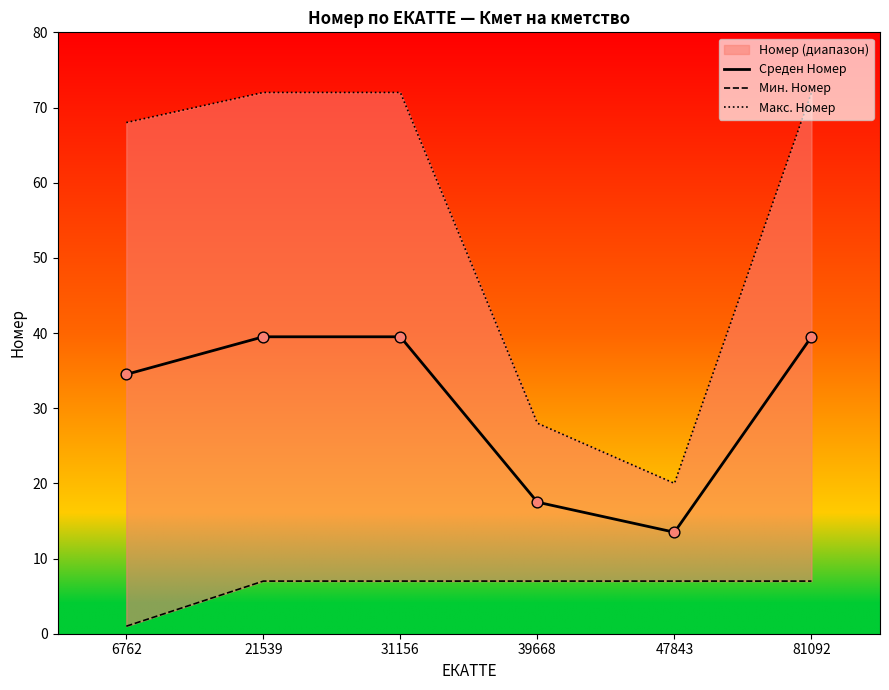

Which series has the widest spread of Y values?

Макс. Номер